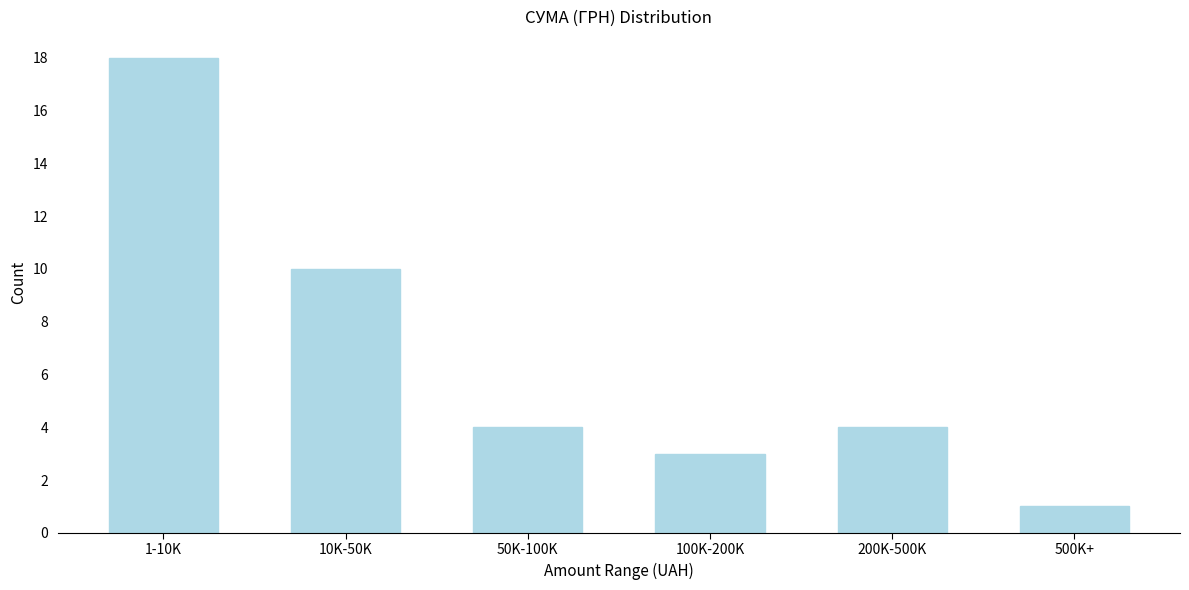

Reading left to right, transcribe all the data shown in this chart.

18	10	4	3	4	1